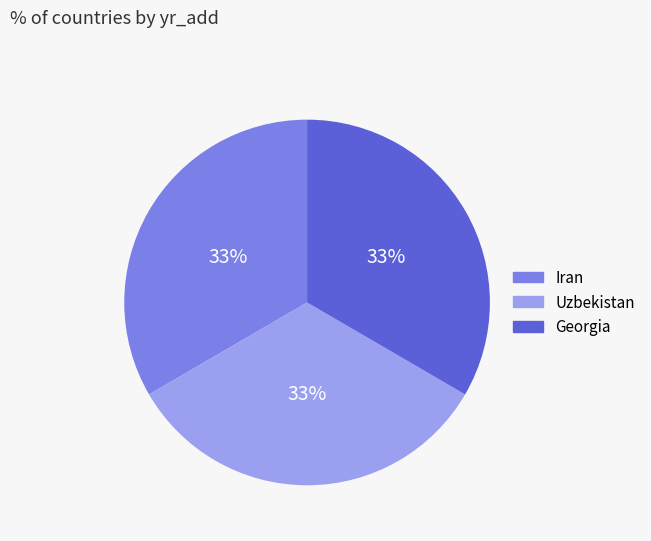

Approximately how many times larger is the value at Georgia compared to Uzbekistan?

1.0